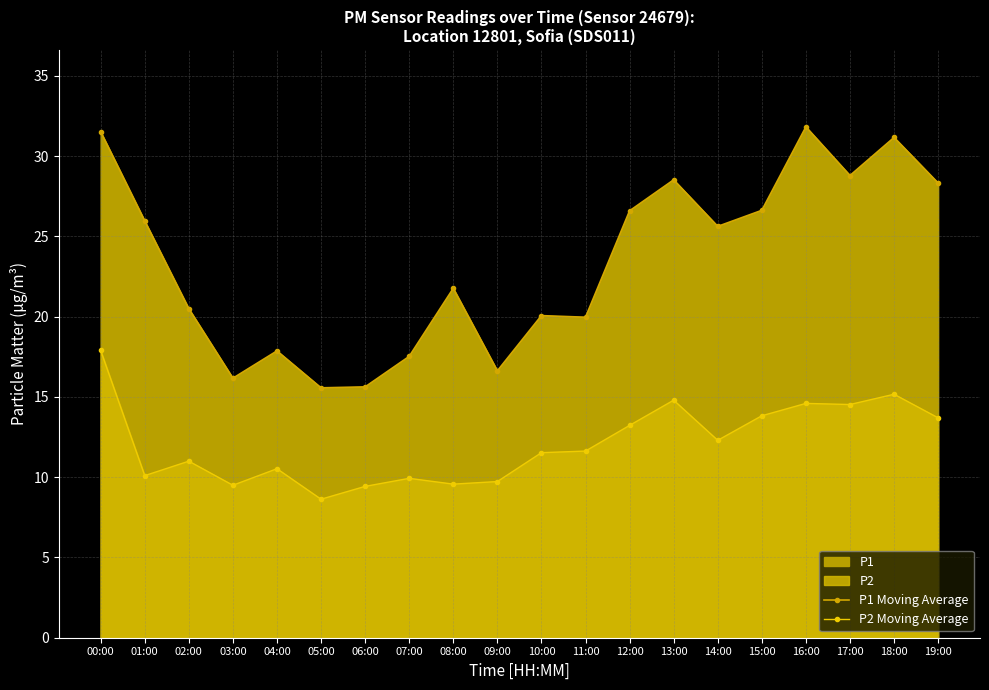

At which category is the sum across all series the highest?

00:00